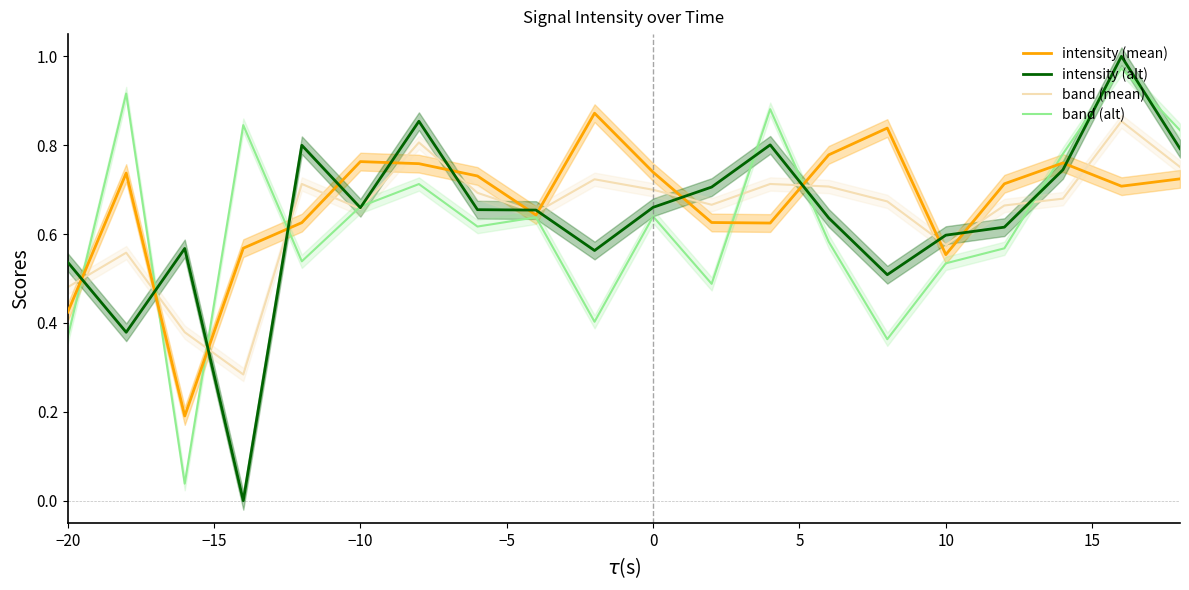

After their last crossing, which series has the higher values: intensity (alt) or intensity (mean)?

intensity (alt)